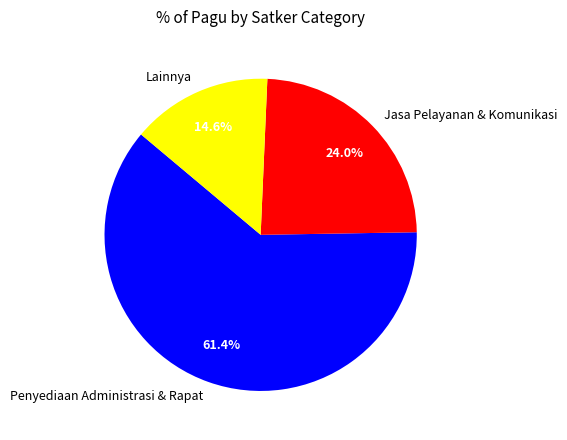

Which slice is the smallest?

Lainnya